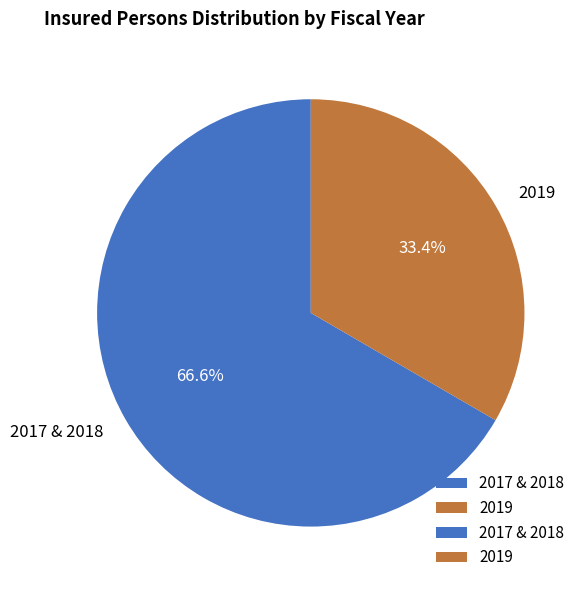

How many segments does this pie chart have?

2